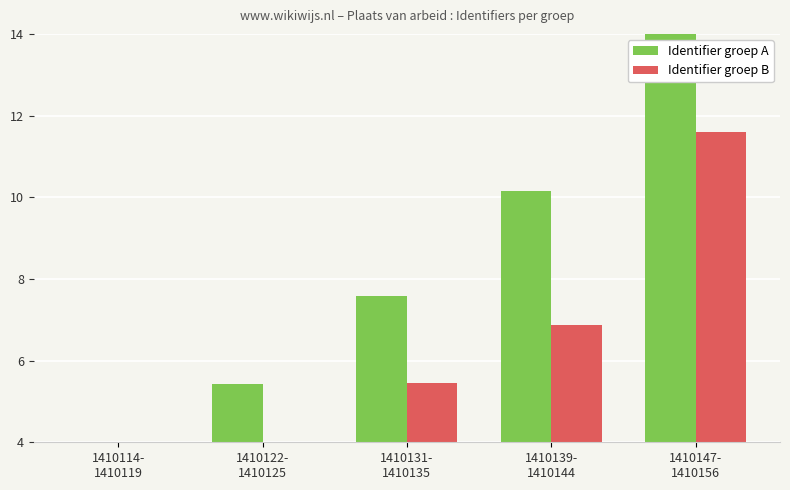

The value of Identifier groep B at 1410147-
1410156 is 7.1. True or false?

False